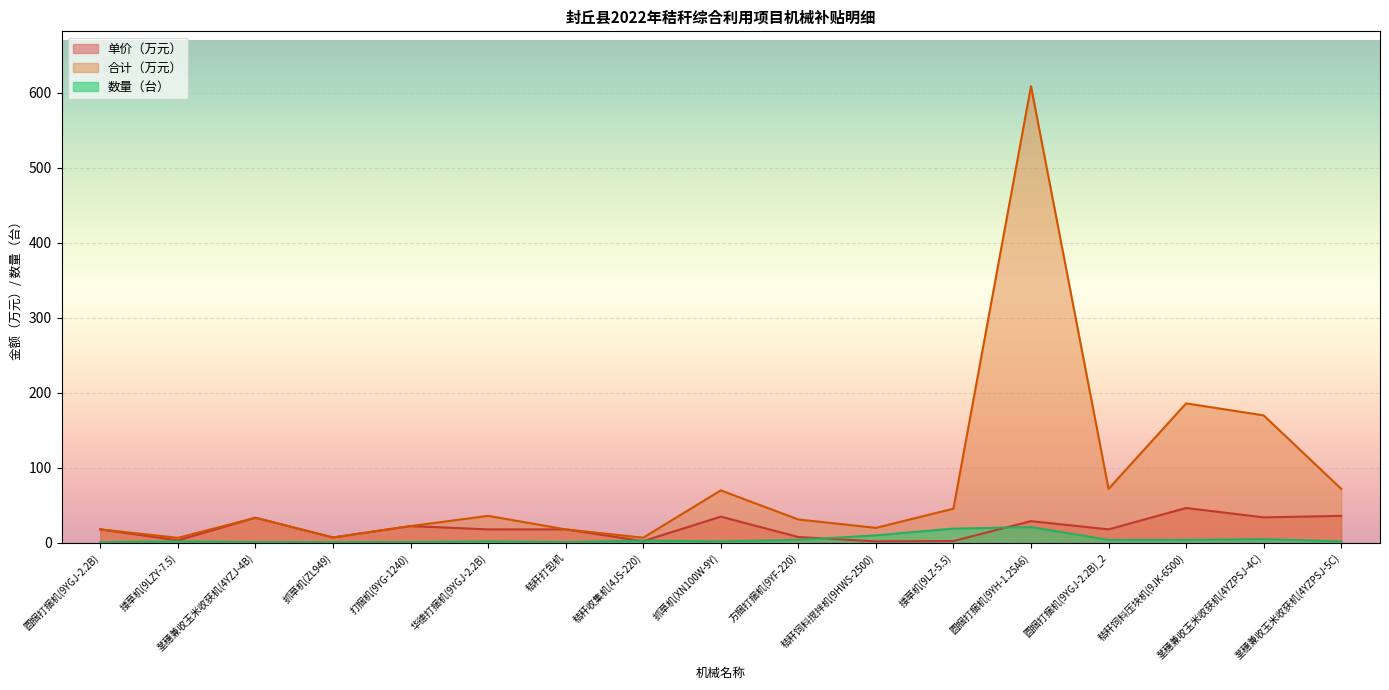

List the labels in order of 单价（万元） value, smallest first.

秸秆饲料搅拌机(9HWS-2500), 秸秆收集机(4JS-220), 搂草机(9LZ-5.5), 搂草机(9LZY-7.5), 抓草机(ZL949), 方捆打捆机(9YF-220), 圆捆打捆机(9YGJ-2.2B), 华德打捆机(9YGJ-2.2B), 秸秆打包机, 圆捆打捆机(9YGJ-2.2B)_2, 打捆机(9YG-1240), 圆捆打捆机(9YH-1.25A6), 茎穗兼收玉米收获机(4YZJ-4B), 茎穗兼收玉米收获机(4YZPSJ-4C), 抓草机(XN100W-9Y), 茎穗兼收玉米收获机(4YZPSJ-5C), 秸秆饲料压块机(9JK-6500)